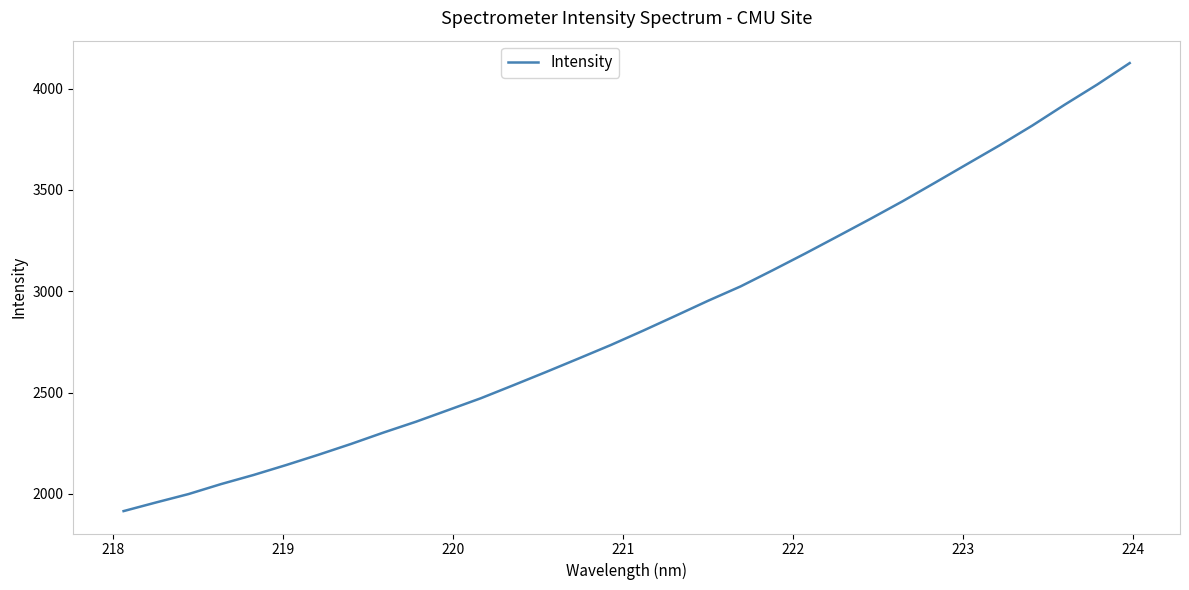

What is the minimum value shown in the chart?

1915.0